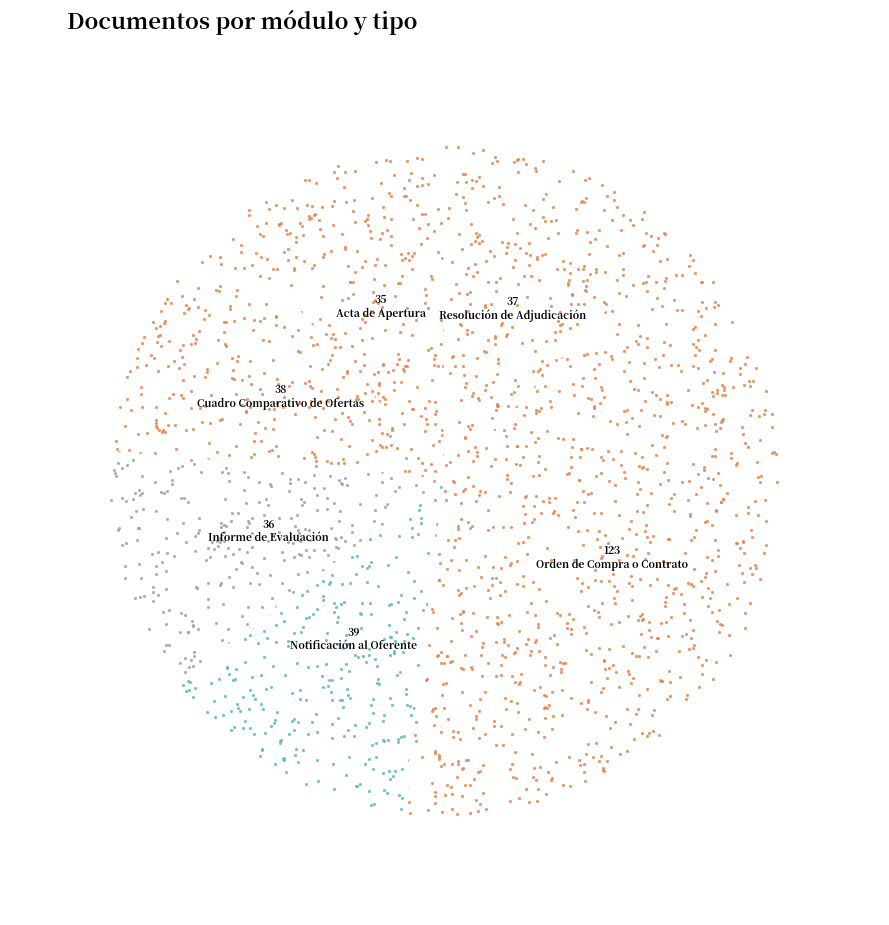

To the nearest percent, what is the combined percentage of Cuadro Comparativo de Ofertas and Informe de Evaluación?

24%